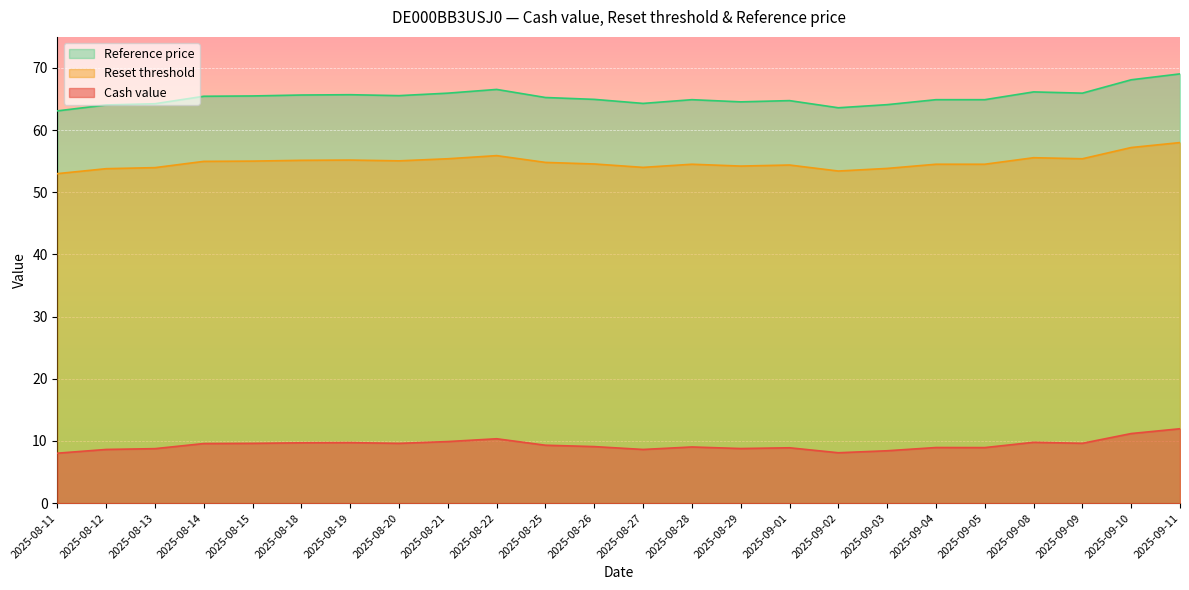

Which series has the largest total across all categories?

Reference price